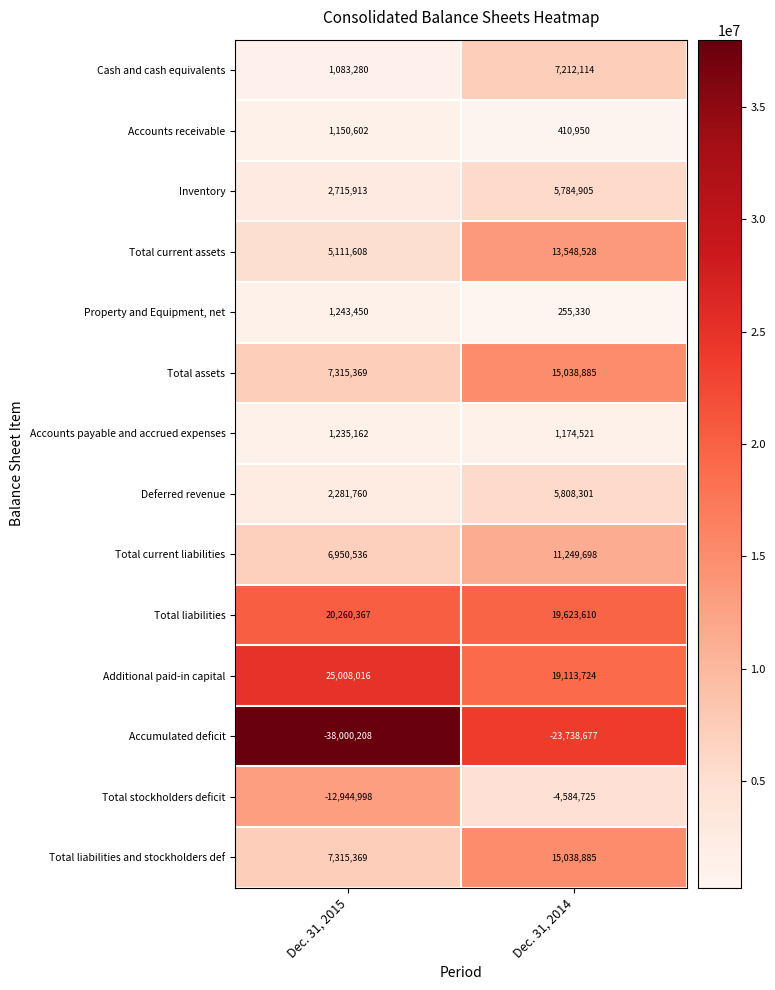

Which series changed the most between Dec. 31, 2015 and Dec. 31, 2014?

Accumulated deficit